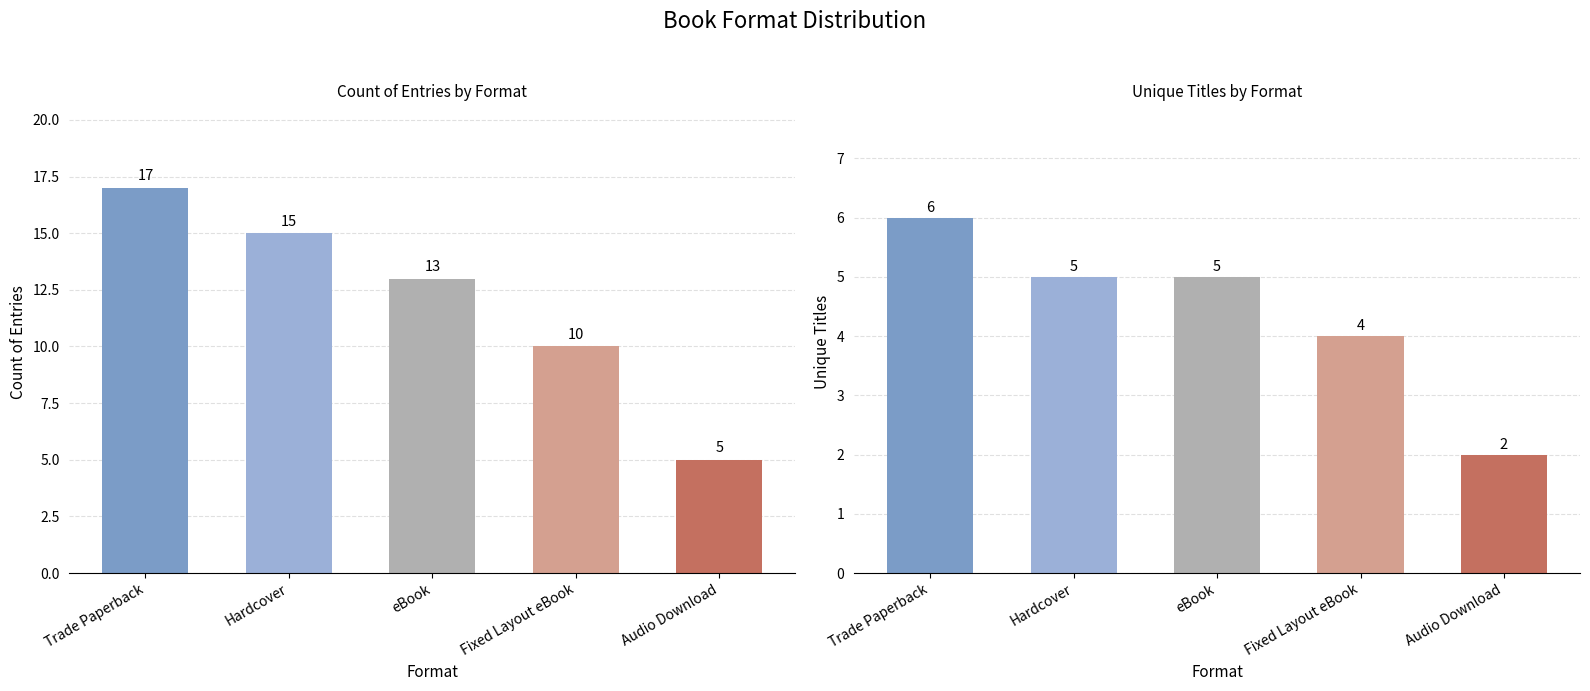

At which category does the chart reach its peak across all series?

Trade Paperback